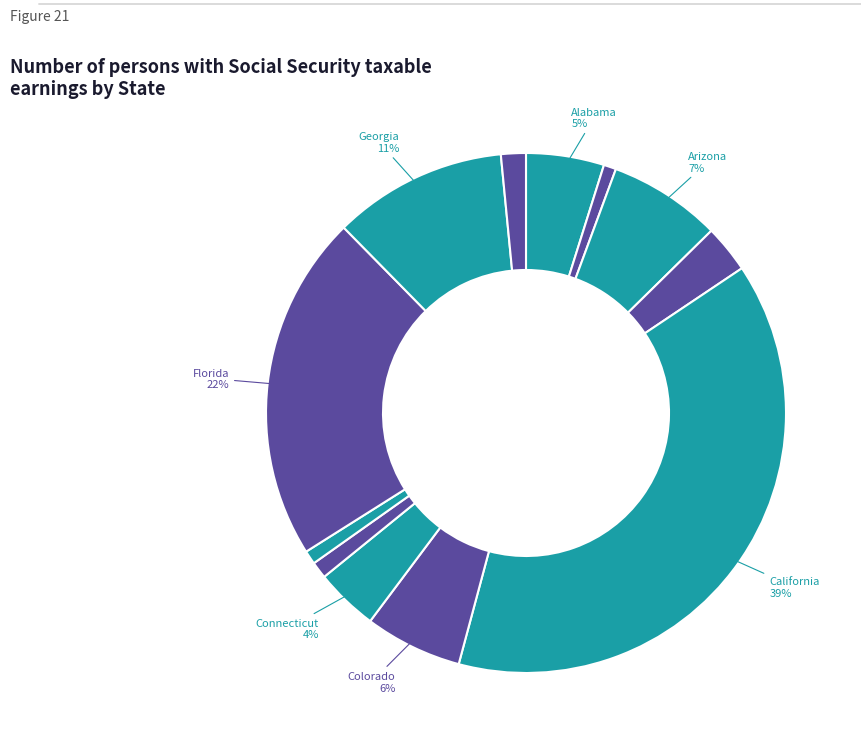

To the nearest percent, what is the average slice percentage?

8%